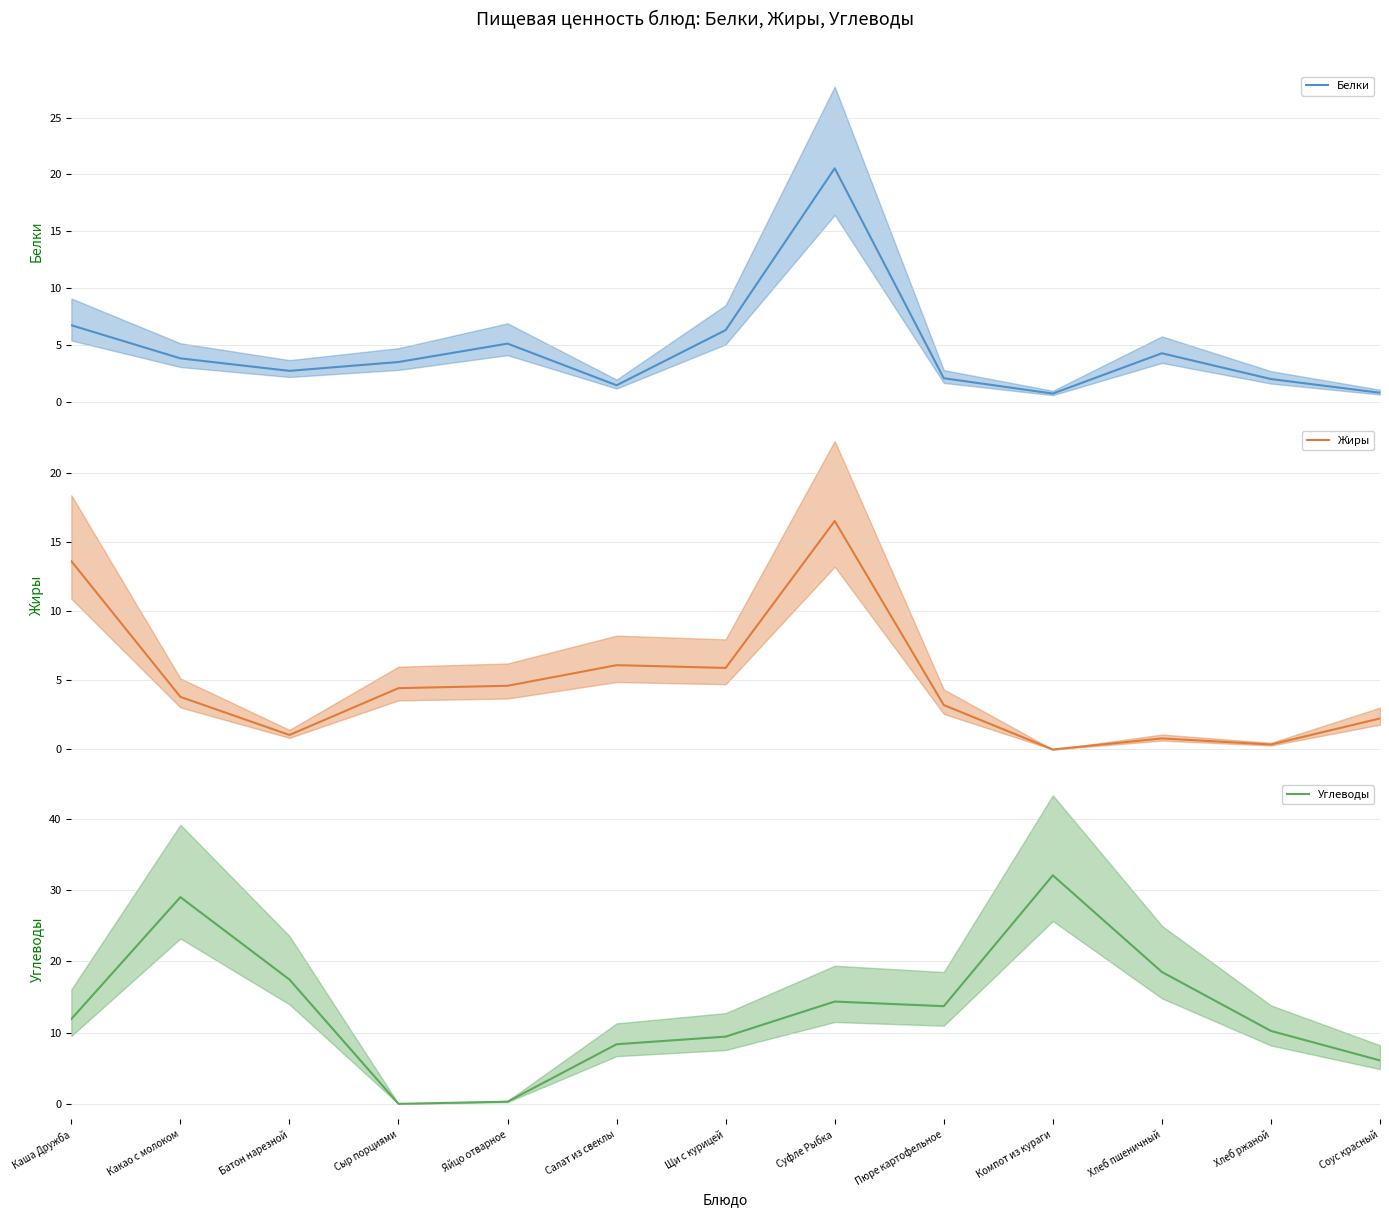

At which category is the sum across all series the highest?

Суфле Рыбка